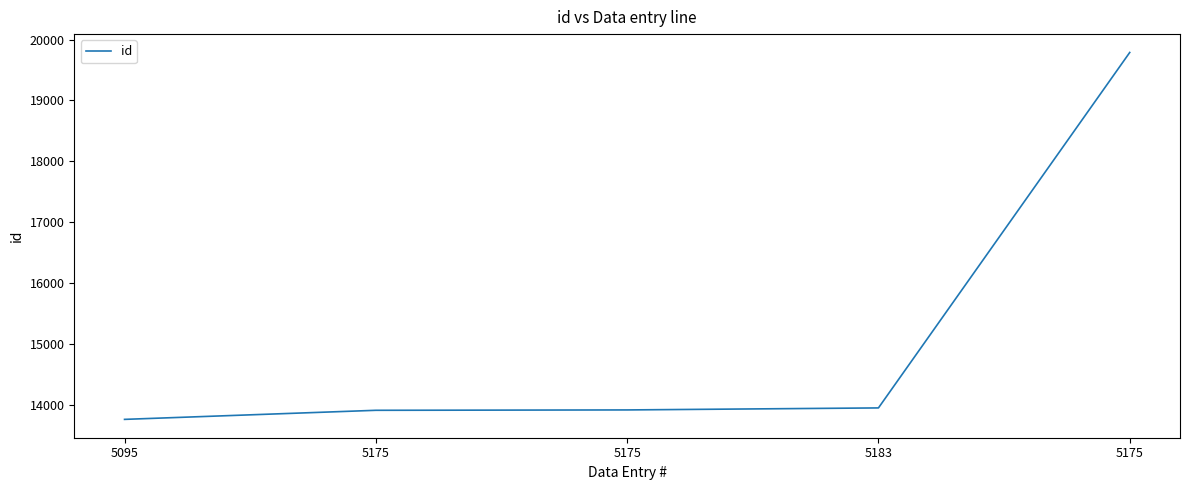

Is this an area chart (filled region under the line)?

No